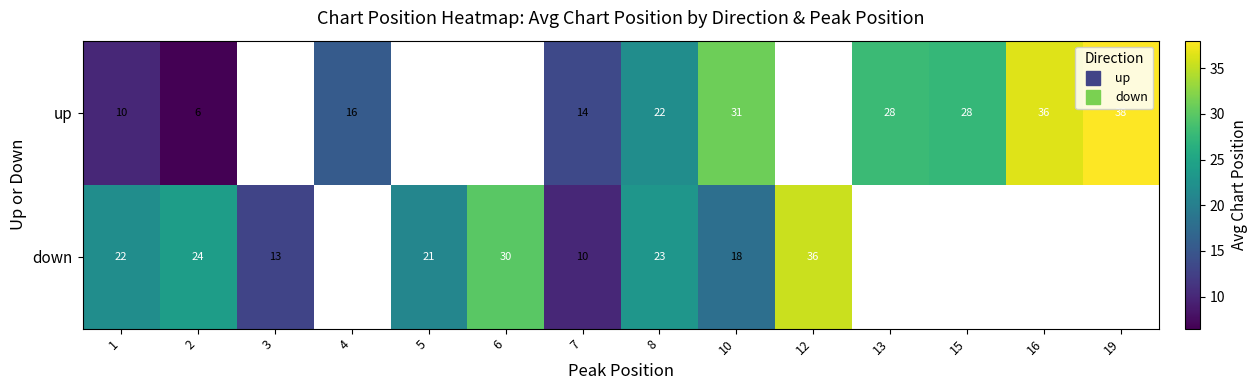

Which has a higher value, 2 or 6?

6